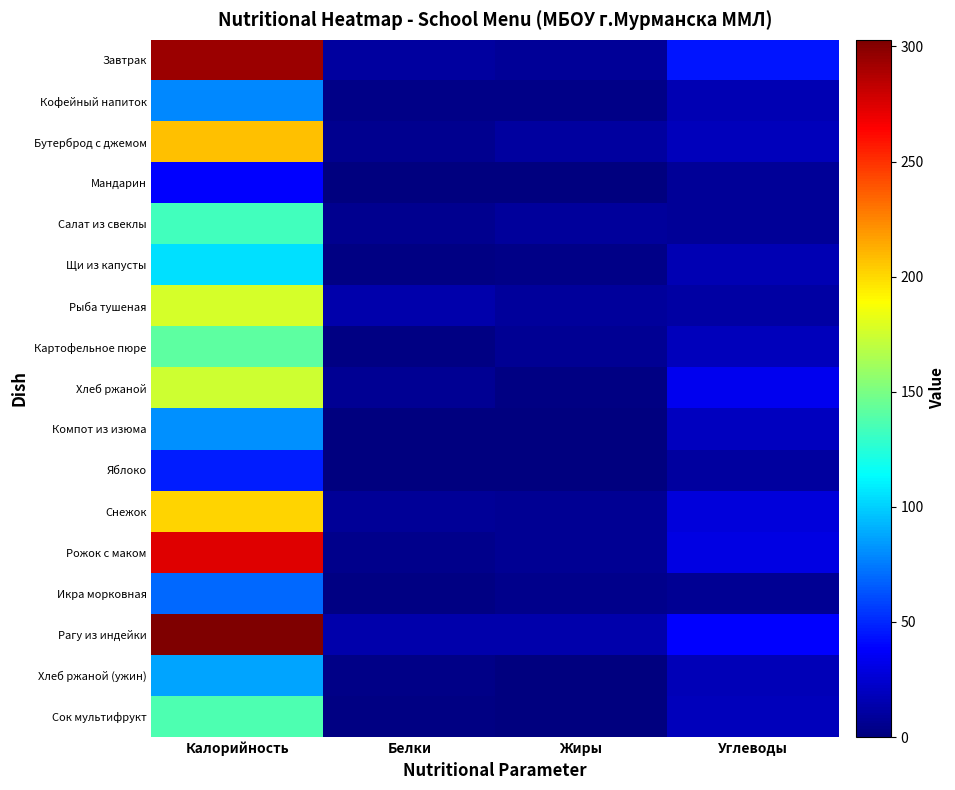

List the series in order of their peak value, lowest first.

Мандарин, Яблоко, Икра морковная, Кофейный напиток, Компот из изюма, Хлеб ржаной (ужин), Щи из капусты, Салат из свеклы, Сок мультифрукт, Картофельное пюре, Хлеб ржаной, Рыба тушеная, Снежок, Бутерброд с джемом, Рожок с маком, Завтрак, Рагу из индейки